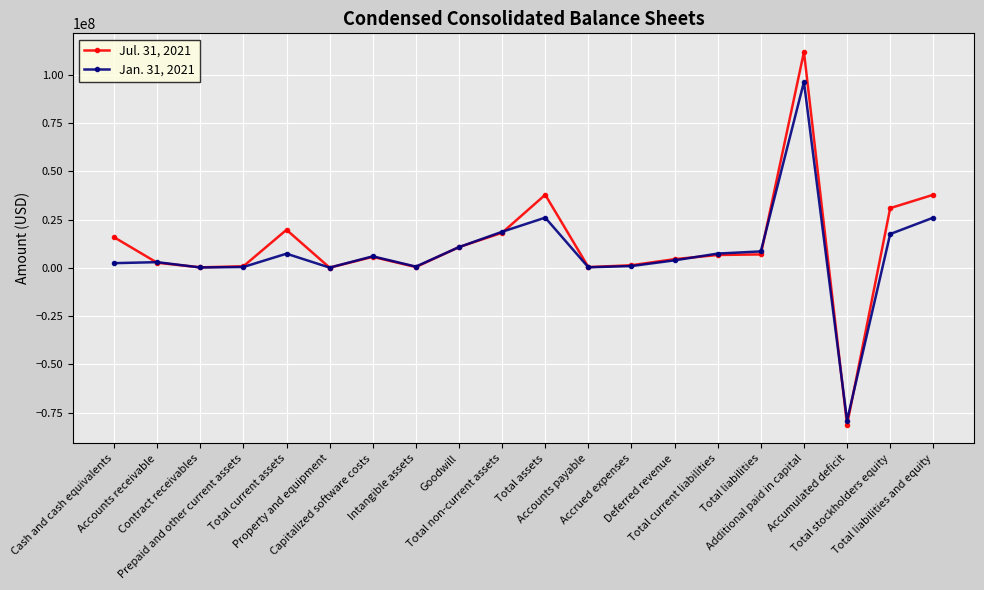

At Intangible assets, list the series in order from smallest to largest.

Jul. 31, 2021, Jan. 31, 2021